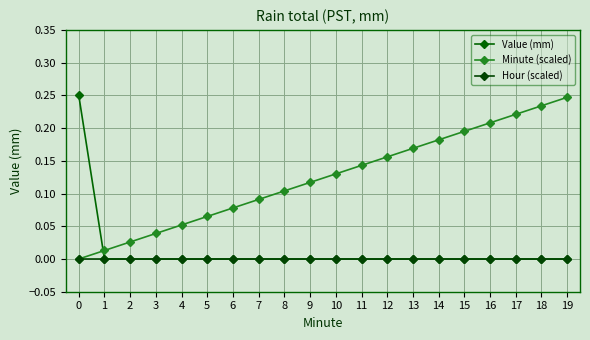

Is the value of Value (mm) at 6 greater than the value of Minute (scaled) at 1?

No